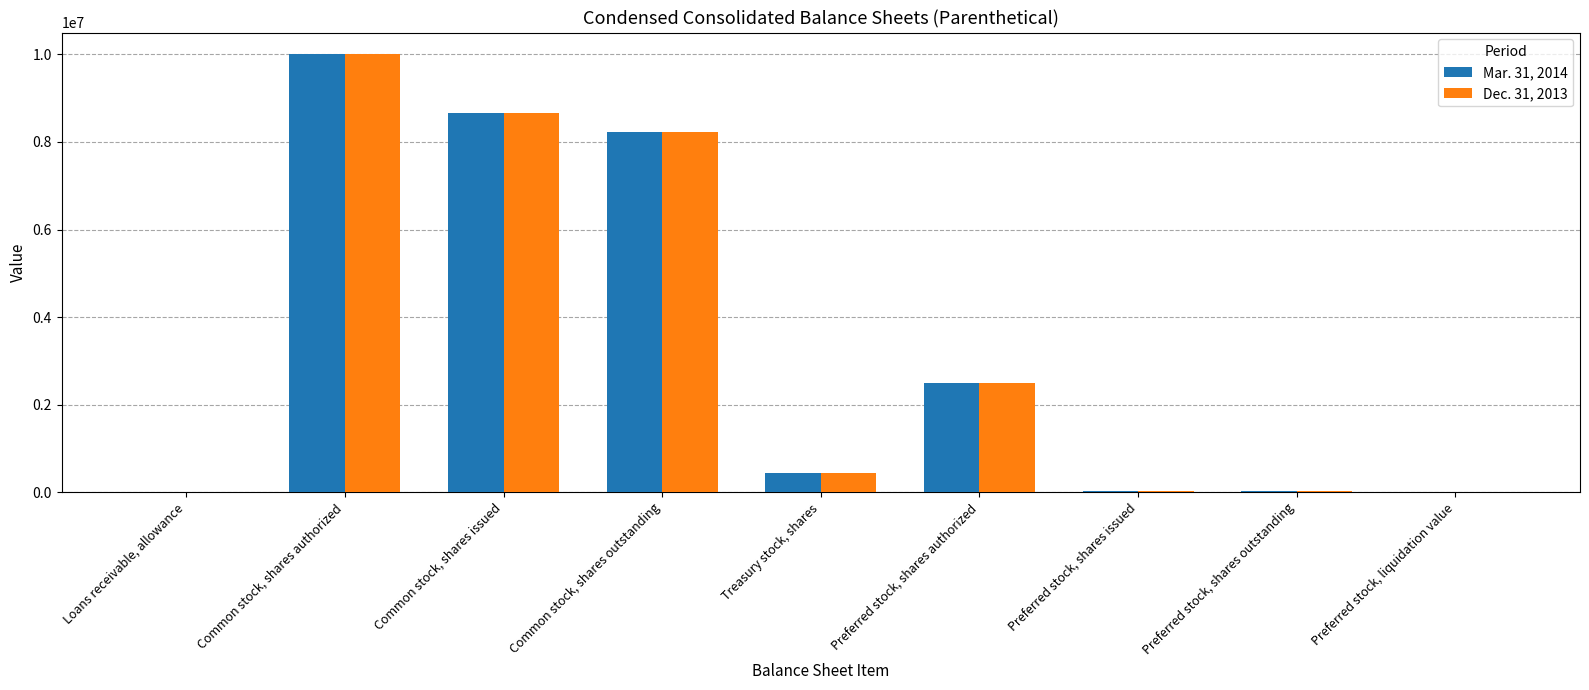

How many distinct data groups are displayed?

2